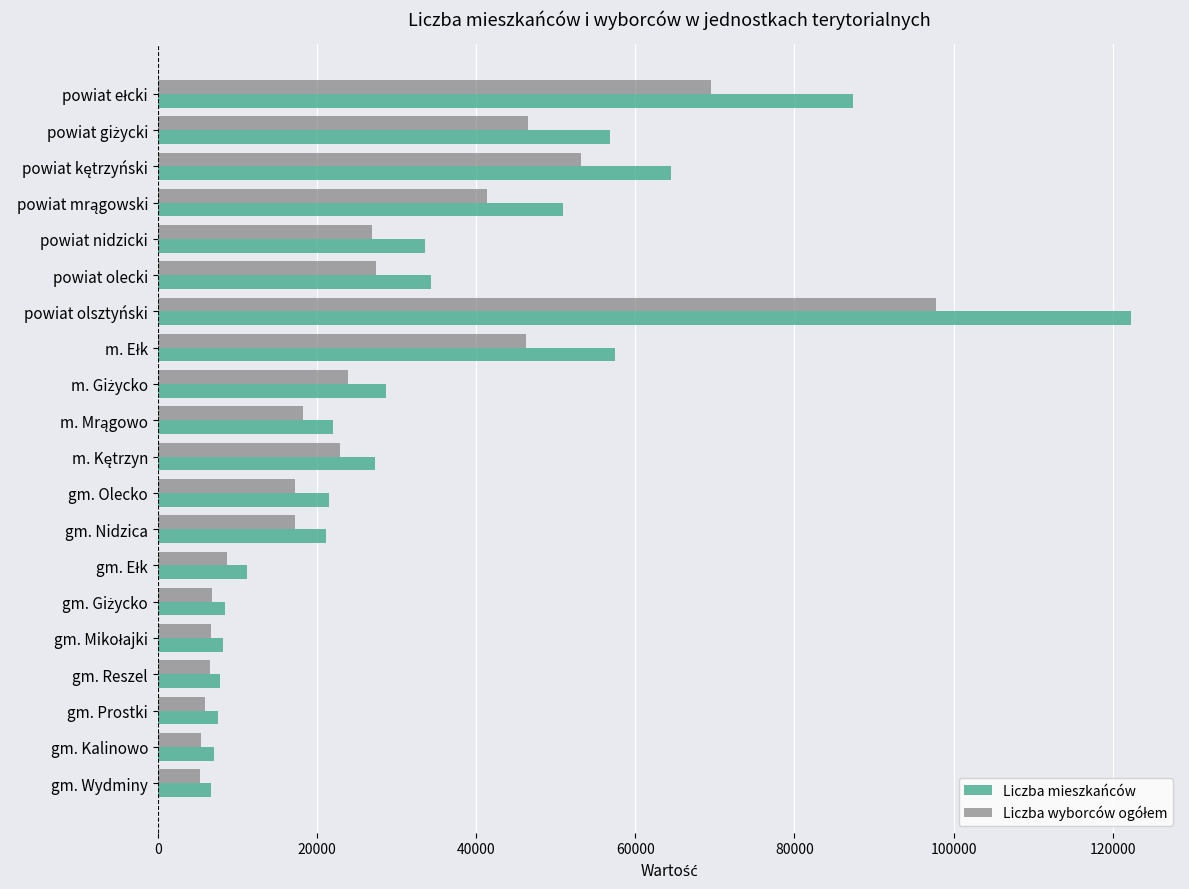

At which category is the sum across all series the highest?

powiat olsztyński